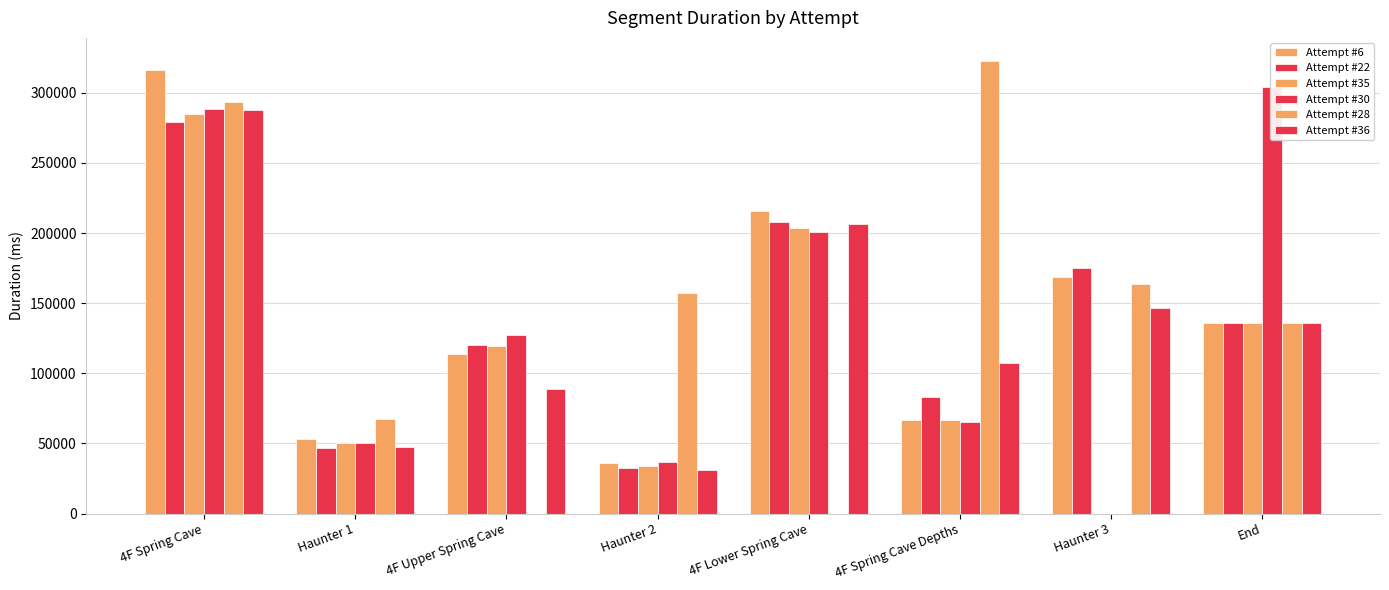

What is the difference between the highest and lowest values at 4F Spring Cave Depths?

257773.0